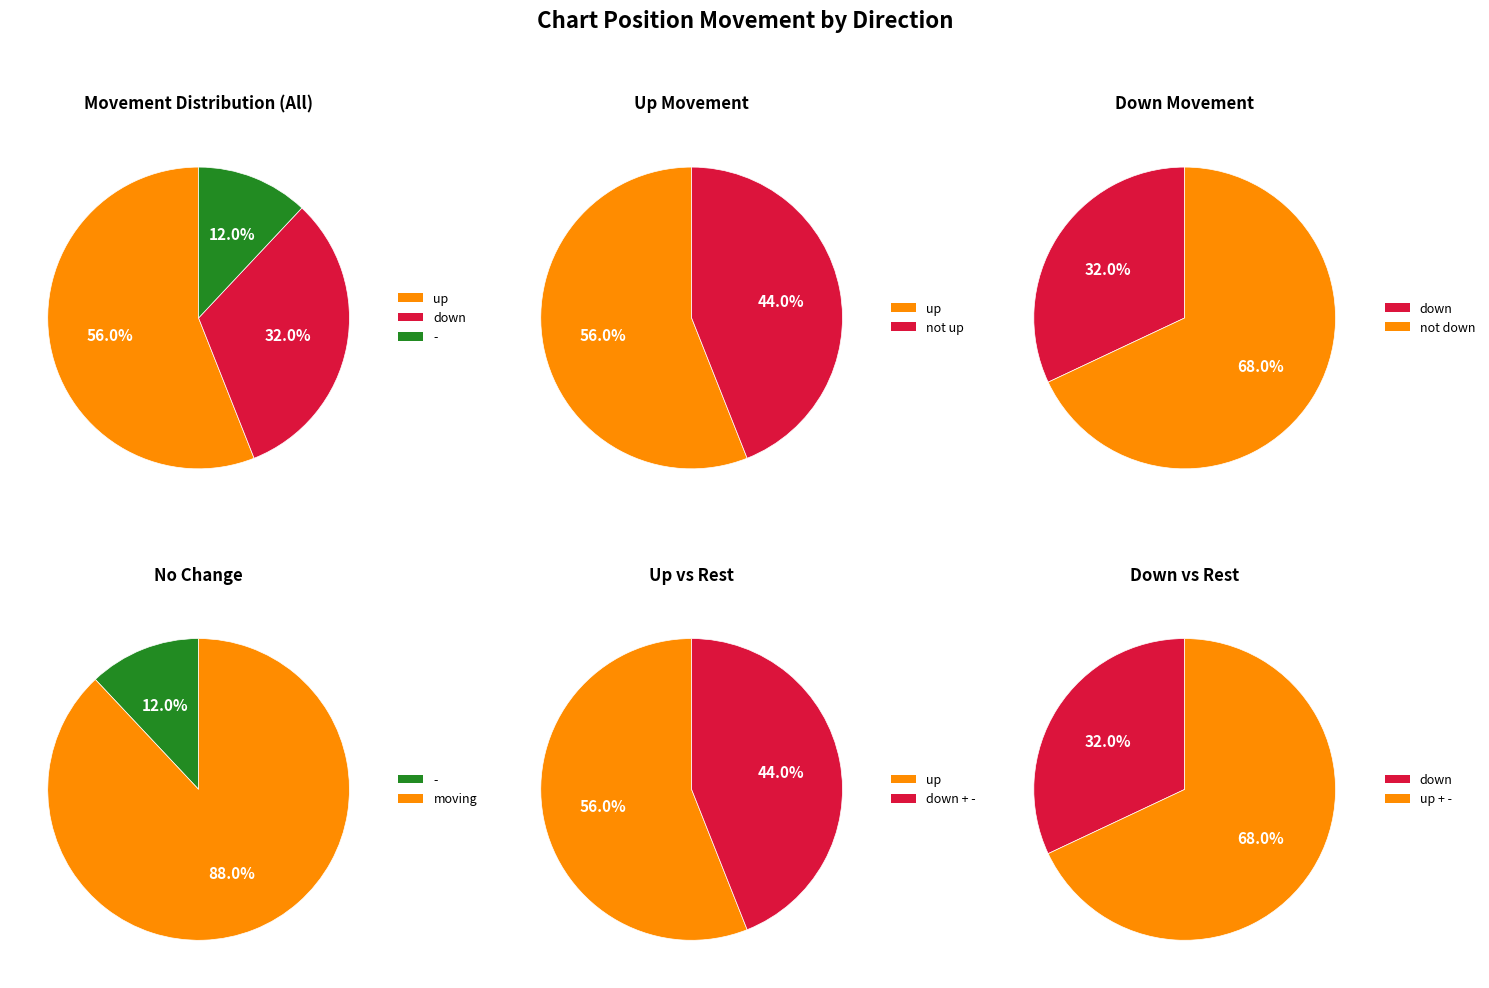

What is the ratio of the value at up to the value at -?

4.7